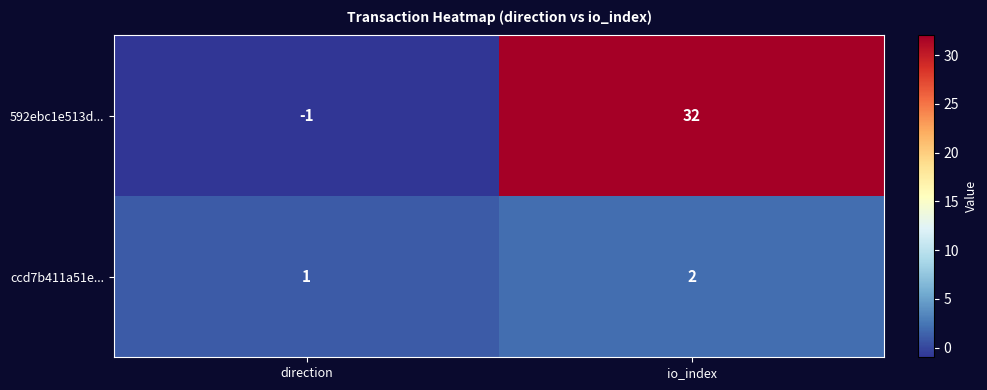

Reading right to left, list all the values displayed in this chart.

592ebc1e513d...: 32	-1
ccd7b411a51e...: 2	1